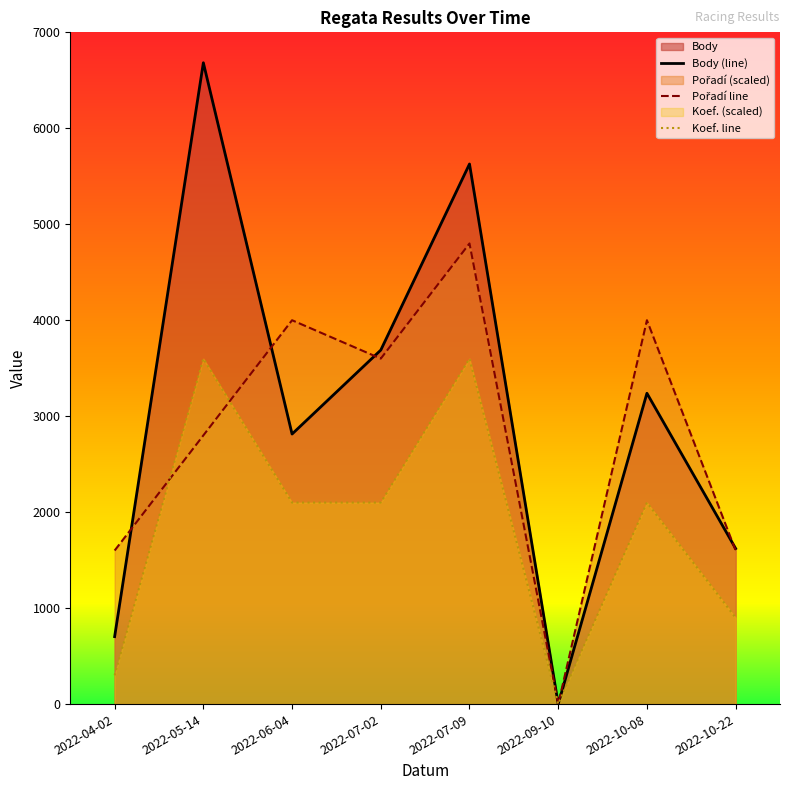

Count the number of categories in the chart.

8